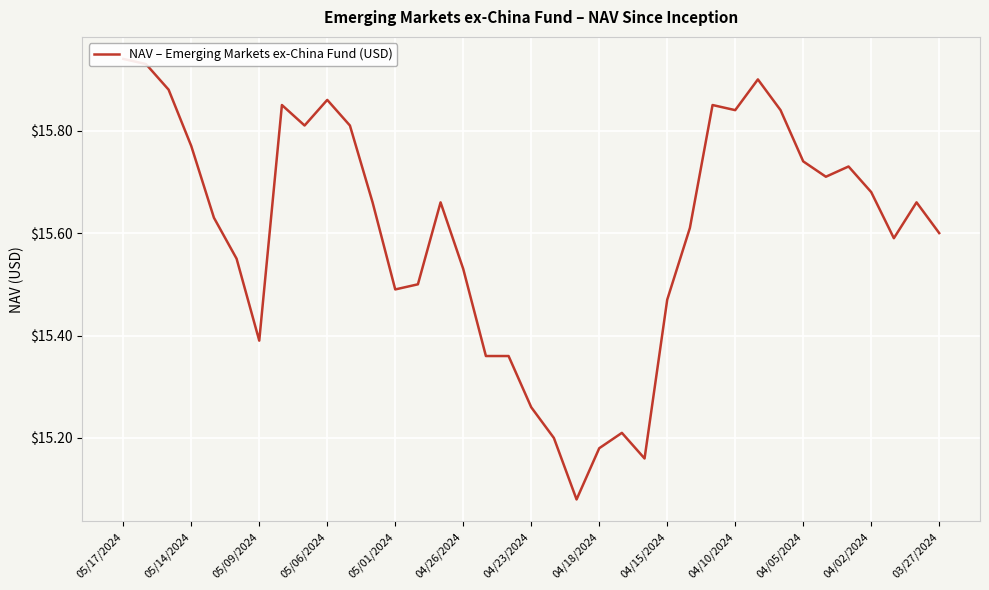

What is the ratio of the value at 05/14/2024 to the value at 04/15/2024?

1.0